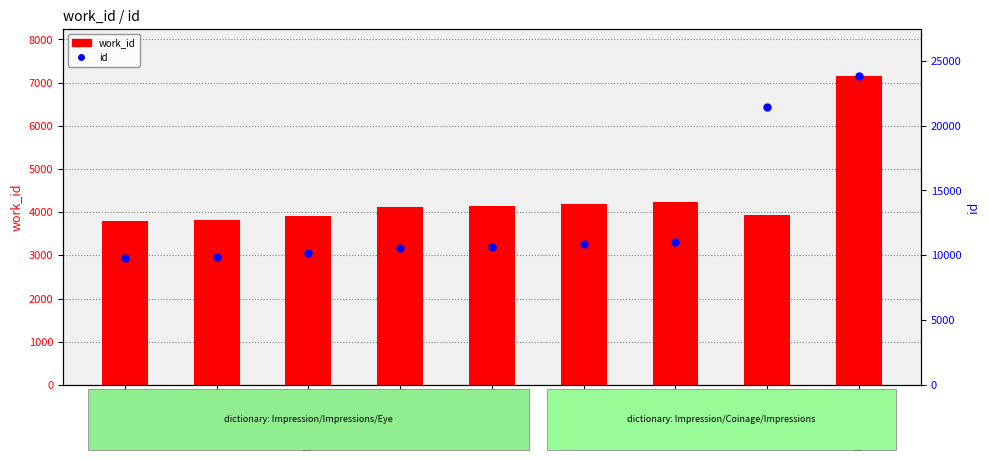

What are all the series names shown in the legend?

work_id, id